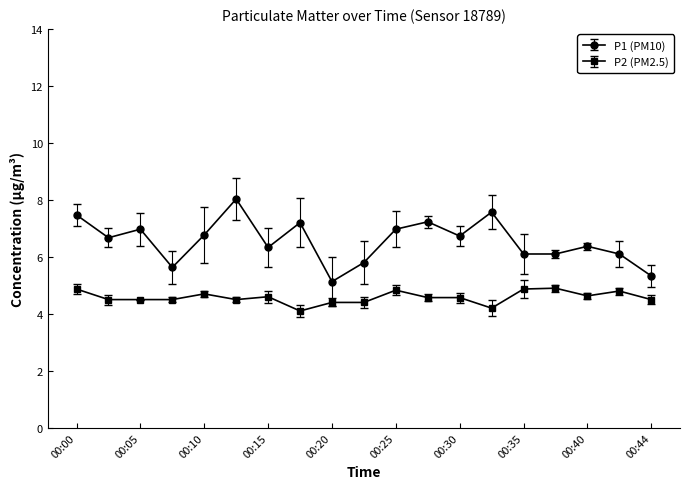

What is the difference between the maximum and minimum values in the P2 (PM2.5) series?

0.8